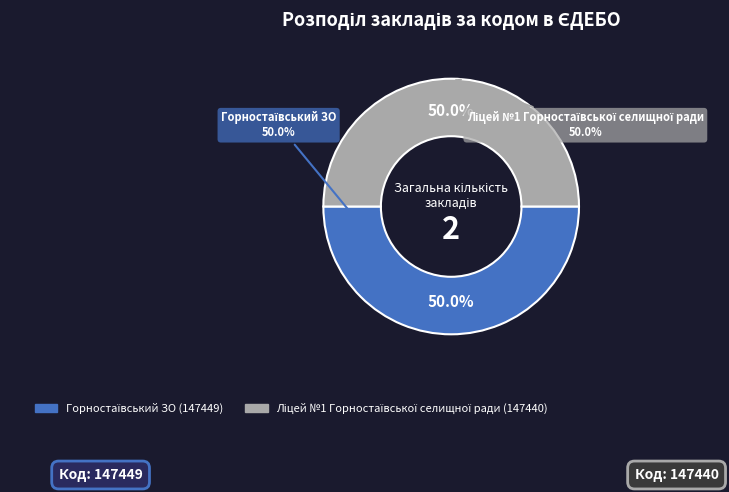

Which category has the biggest portion of the pie?

Горностаївський ЗО